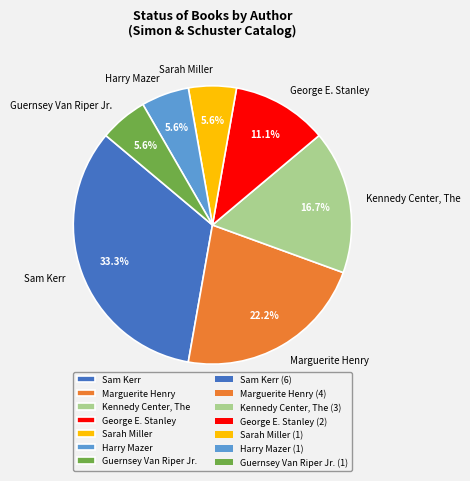

To the nearest percent, what is the combined percentage of Harry Mazer and George E. Stanley?

17%